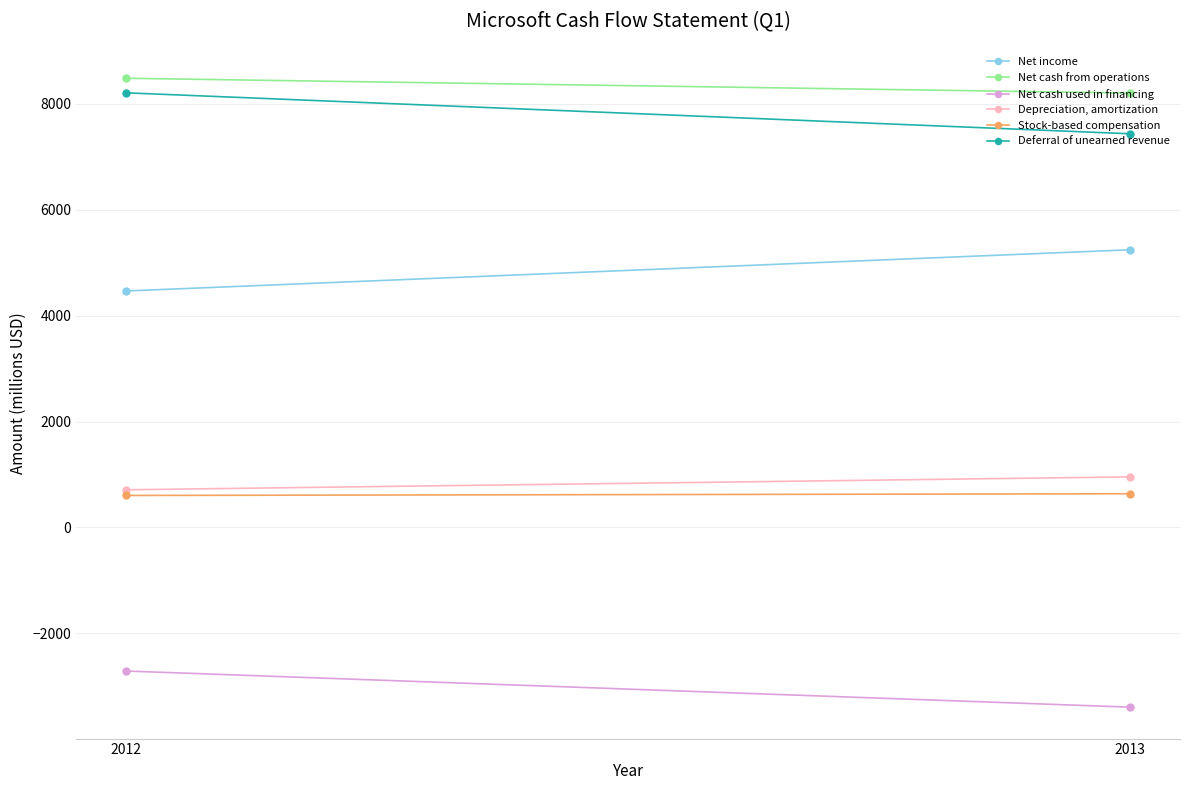

What is the minimum value for Net cash used in financing?

-3396